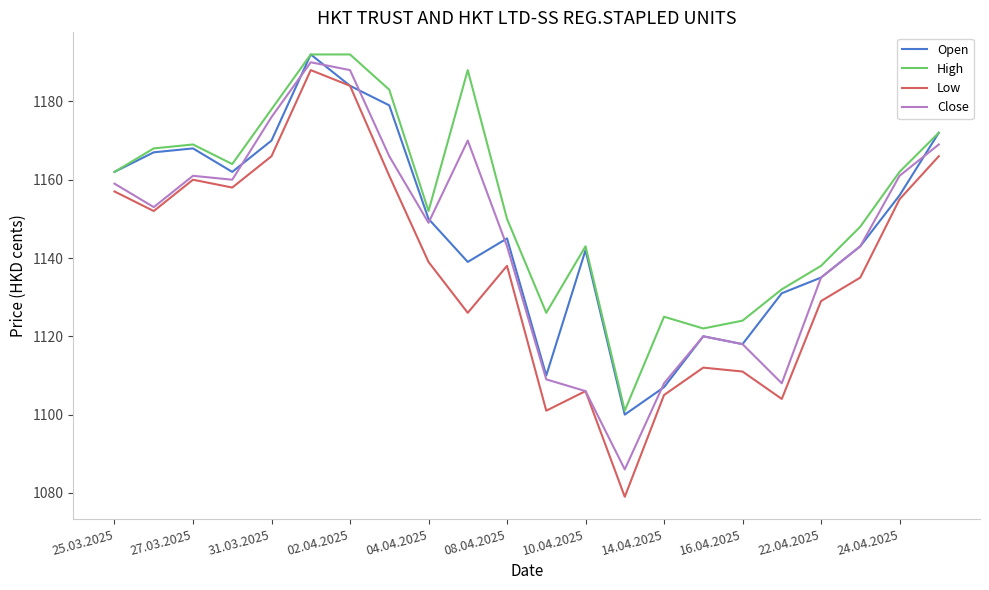

What are all the series names shown in the legend?

Open, High, Low, Close